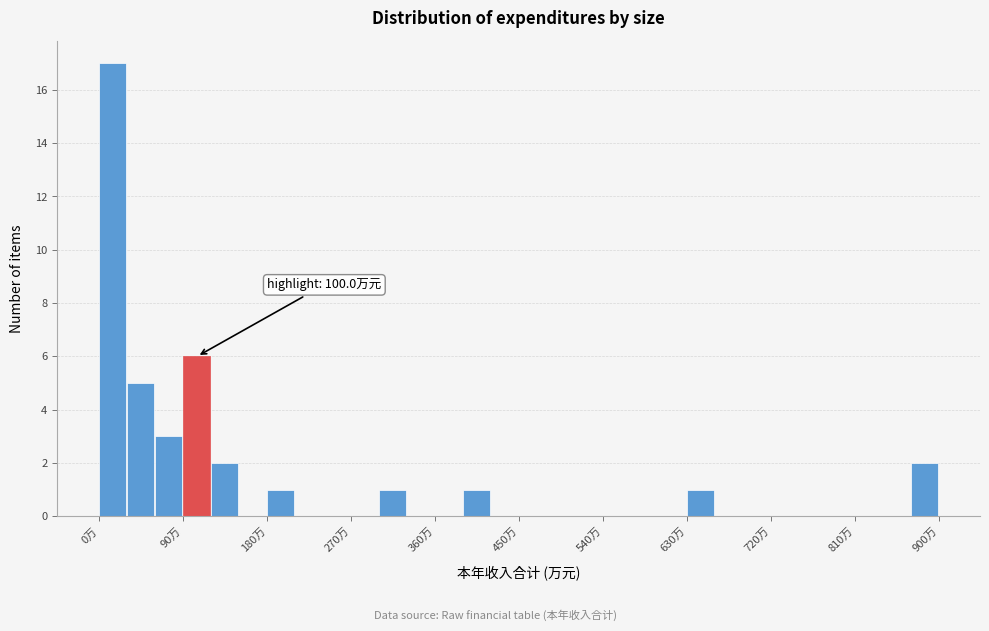

Around what value on the x-axis is the tallest bar? Give the approximate position of its centre, as read against the axis.

10